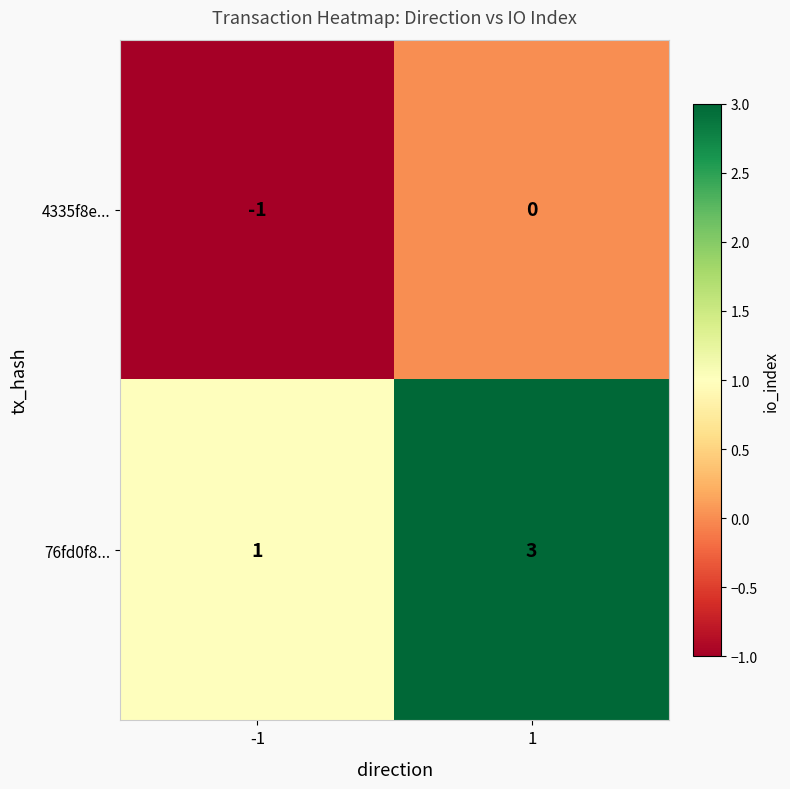

What is the smallest value displayed?

-1